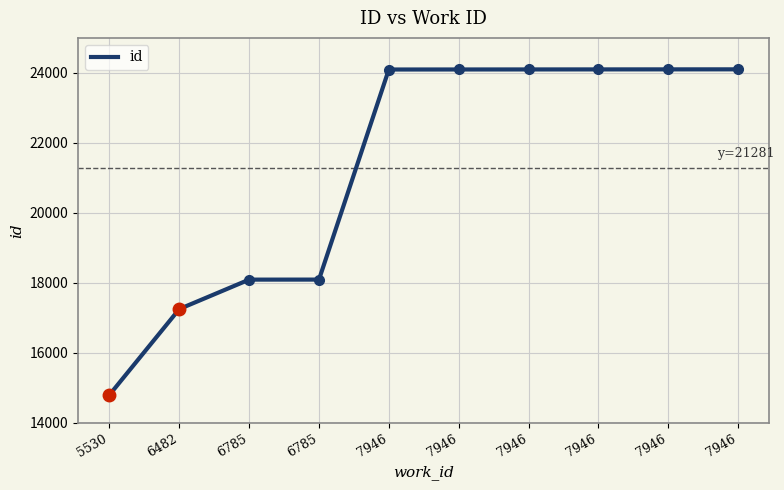

Is this an area chart (filled region under the line)?

No